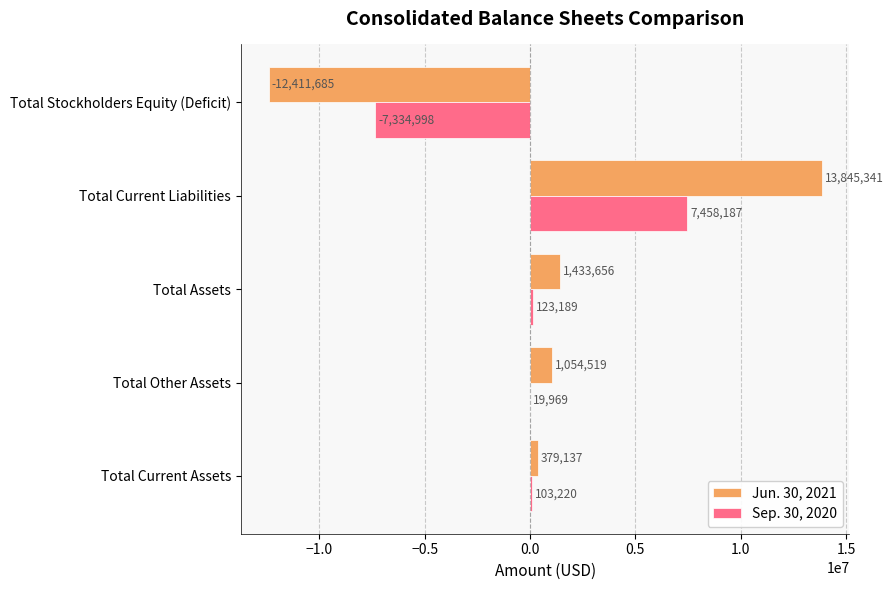

What is the total value across all series at Total Other Assets?

1074488